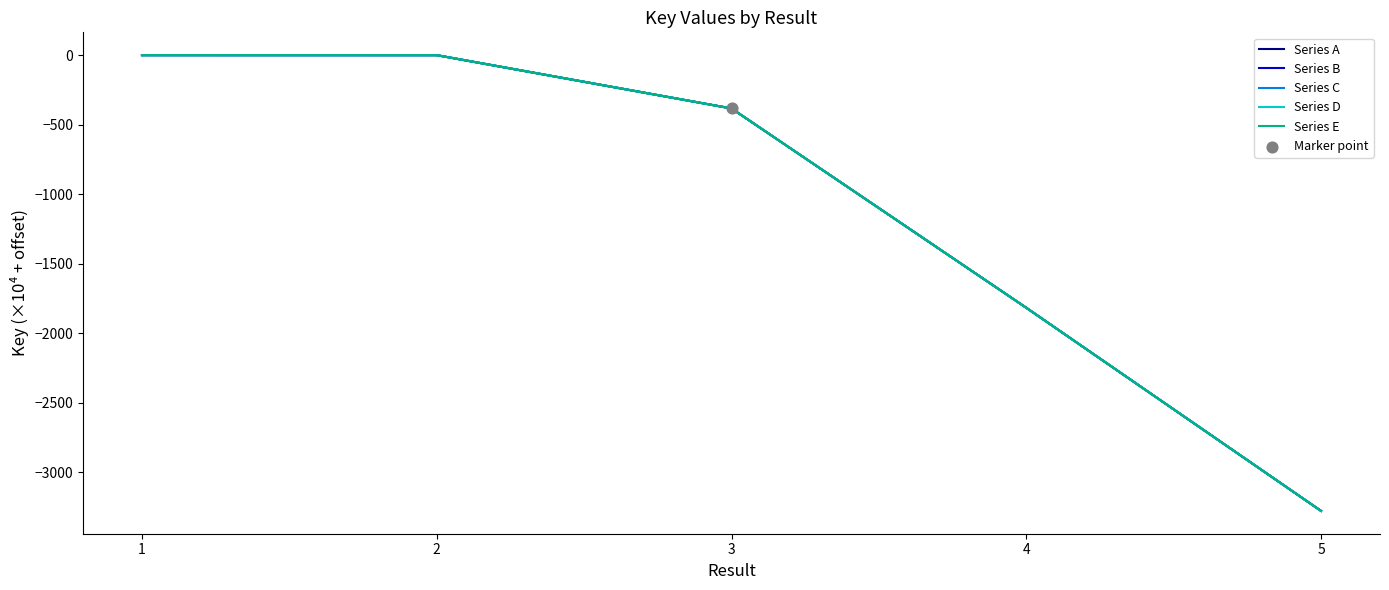

What is the total value across all series at 3?

-1916.9